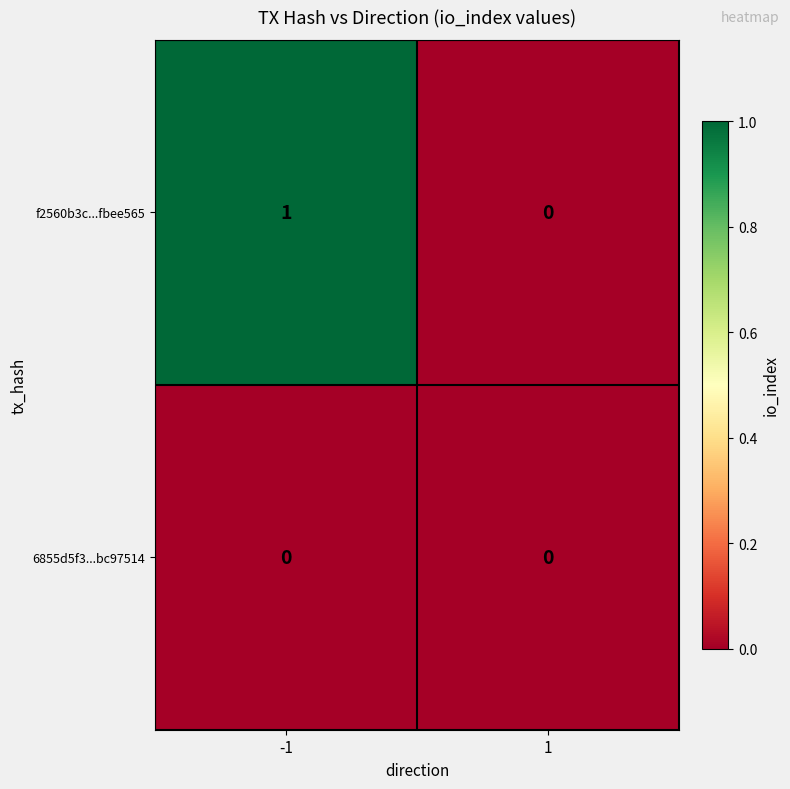

The f2560b3c...fbee565 series shows 1 at 1. True or false?

False